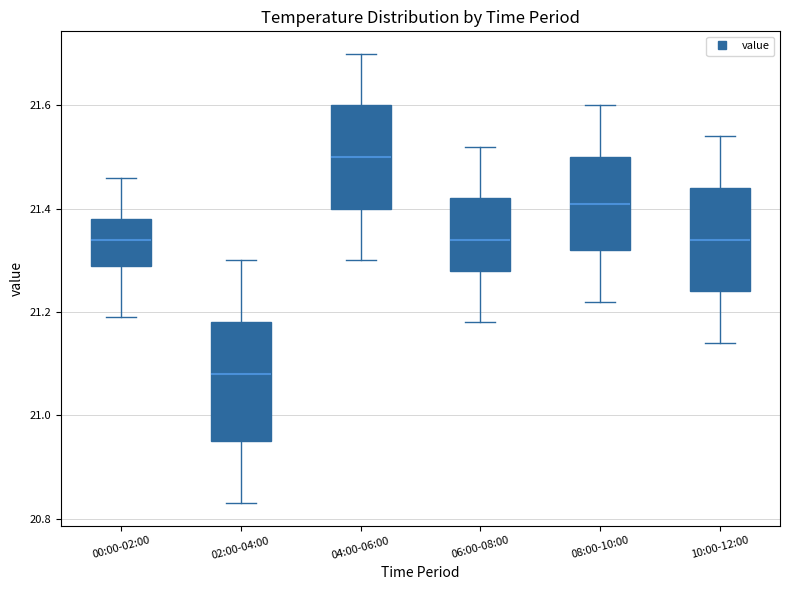

Where does the median line of the box for 10:00-12:00 sit on the y-axis? The values are not printed on the chart, so give them approximately, as read against the axis.

21.34